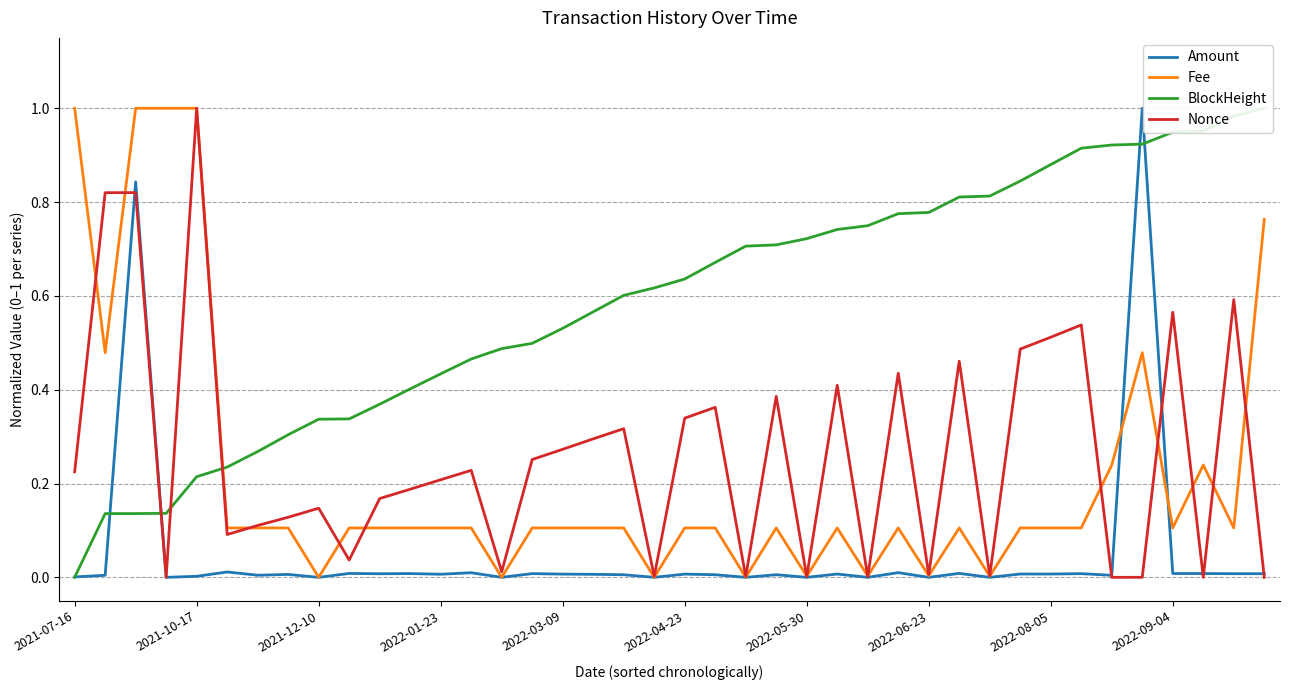

True or false: Fee has more than 2 interior local peaks.

True